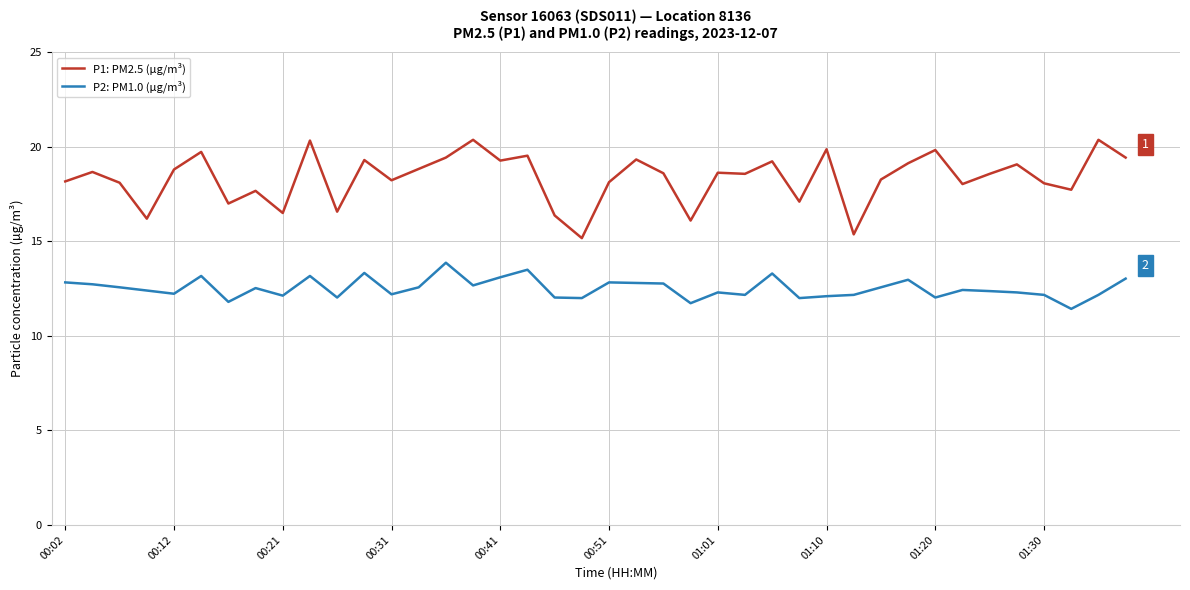

Count the number of categories in the chart.

40